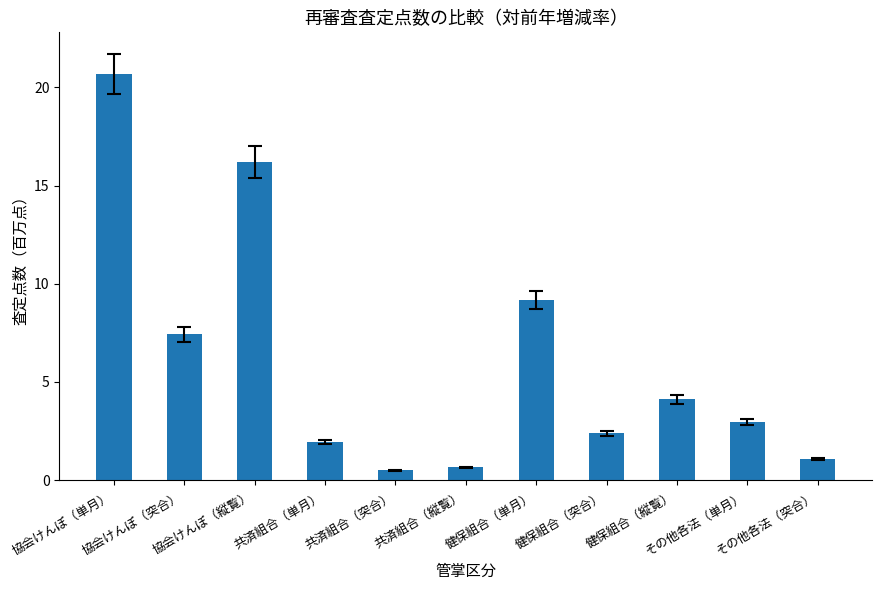

What position from the right is その他各法（突合）?

1